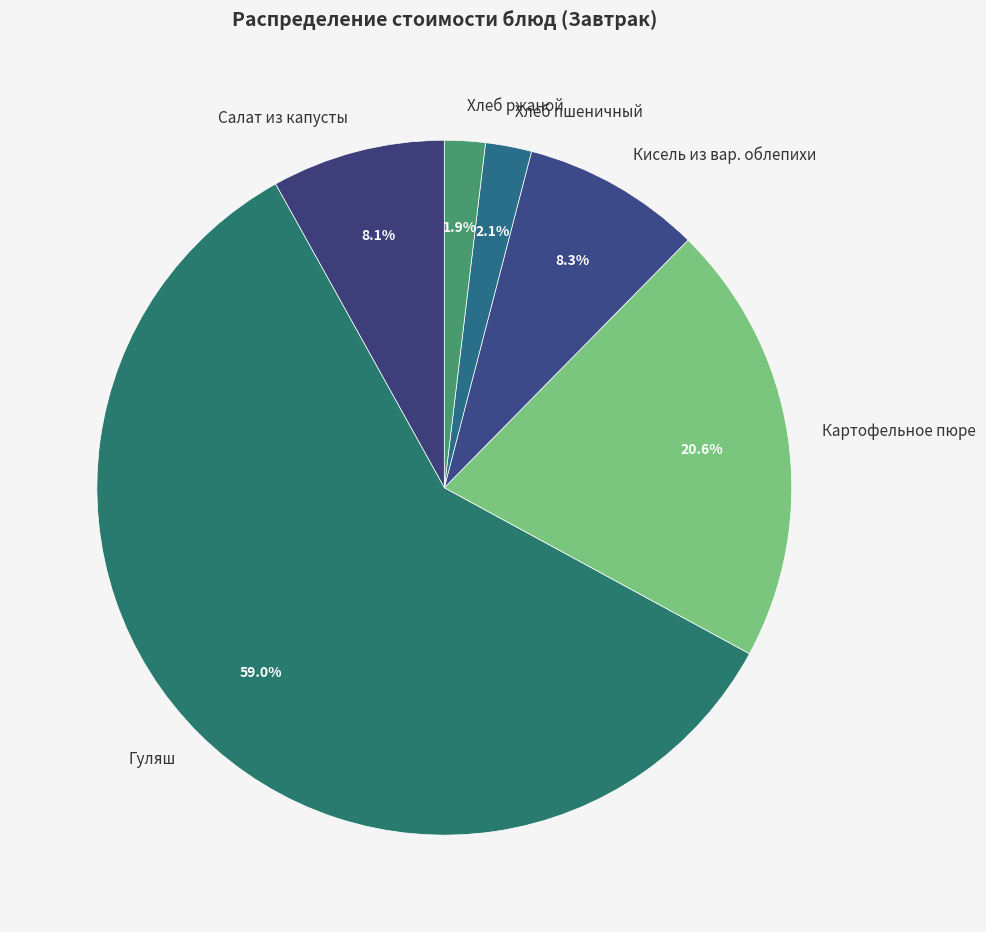

How much of the chart is everything except Хлеб ржаной?

98.1%